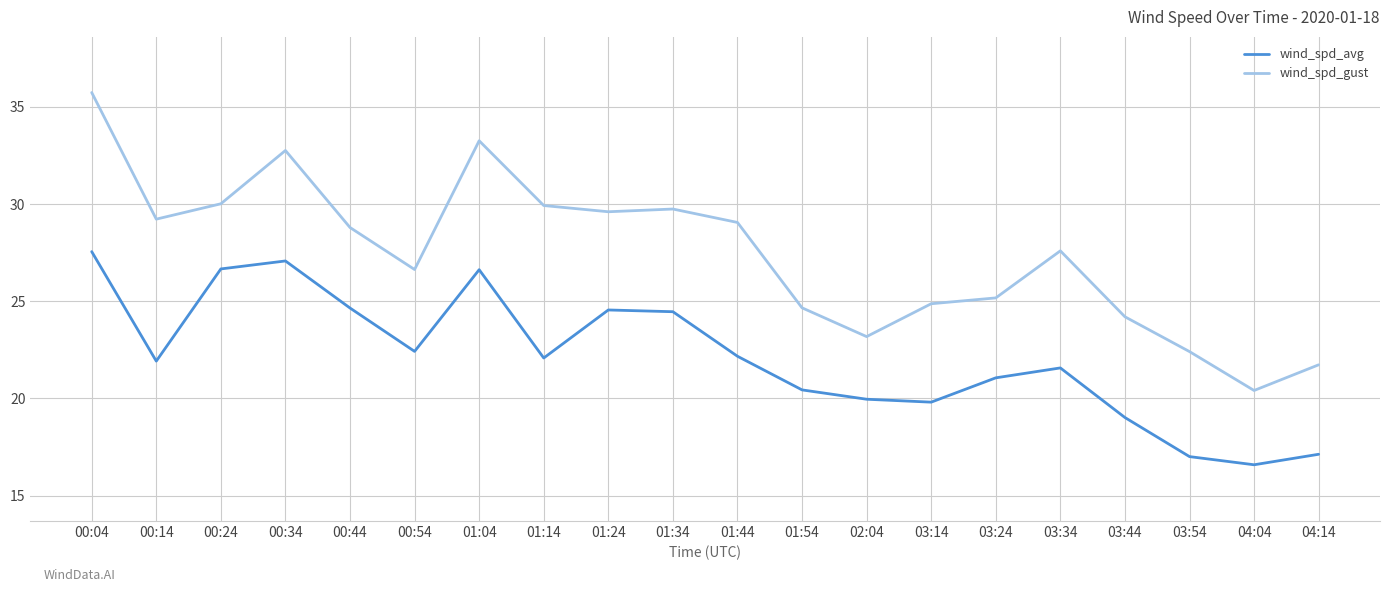

Is the value of wind_spd_gust at 00:54 greater than the value of wind_spd_avg at 01:24?

Yes